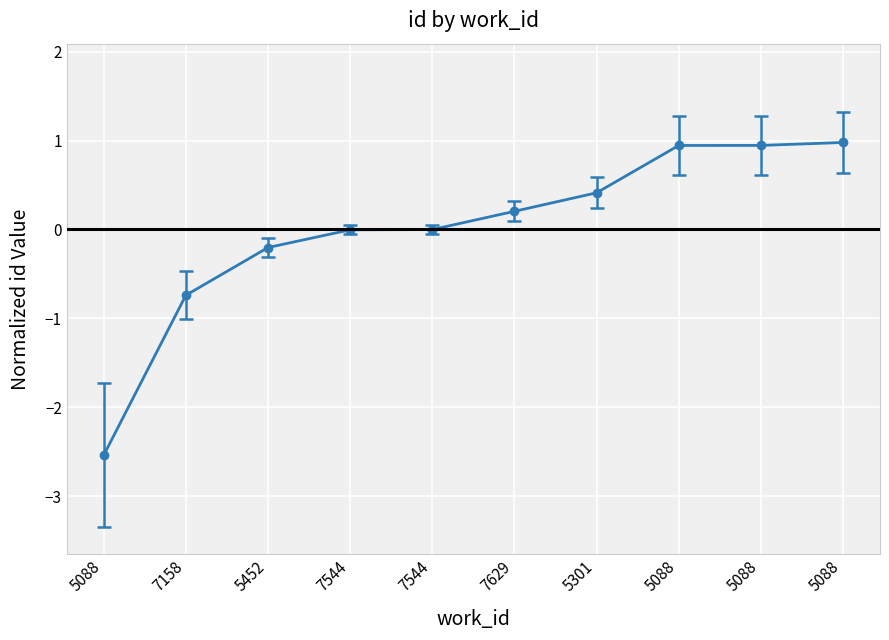

How many lines are shown in the chart?

1